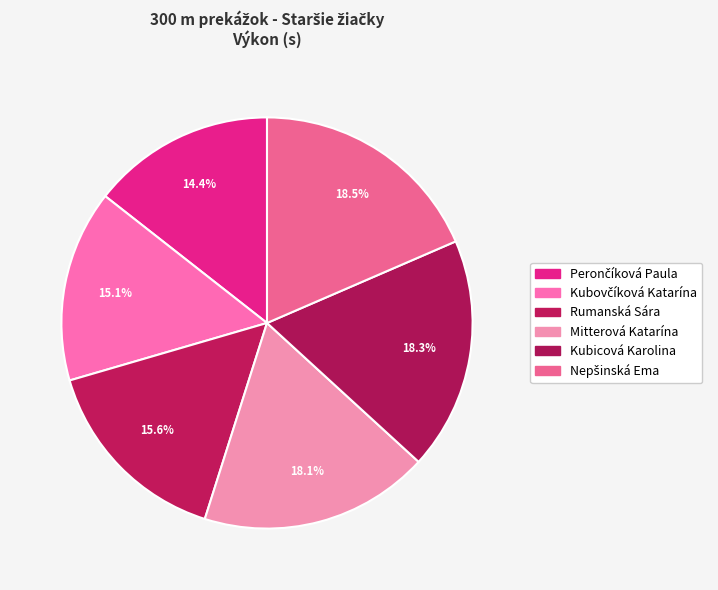

Is the sum of Rumanská Sára and Kubicová Karolina greater than half?

No